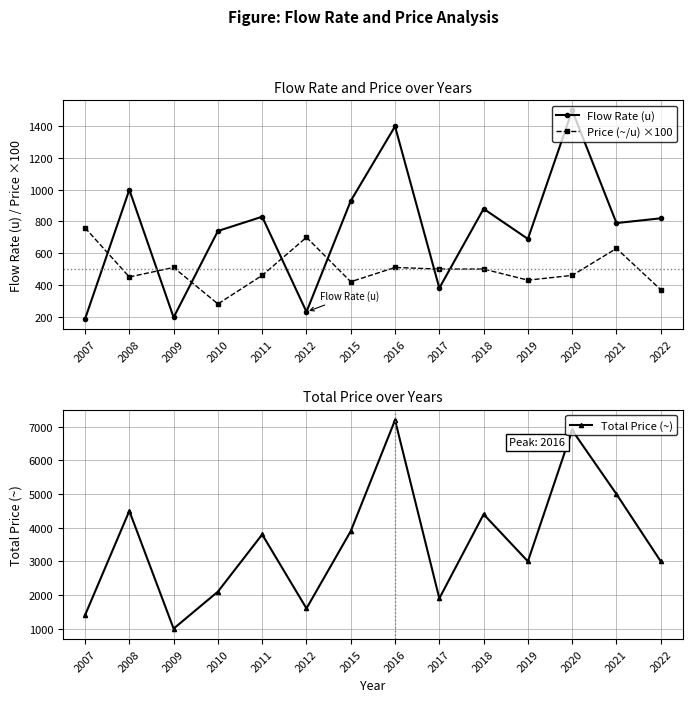

True or false: Price (~/u) ×100 has a value of 370.0 at 2022.

True